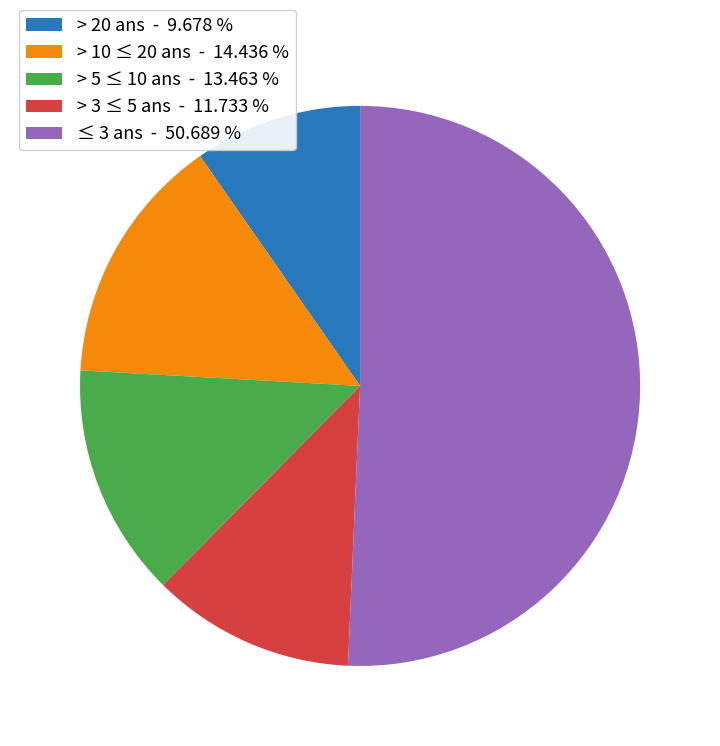

Do > 10 ≤ 20 ans and ≤ 3 ans together represent more than half of the pie?

Yes